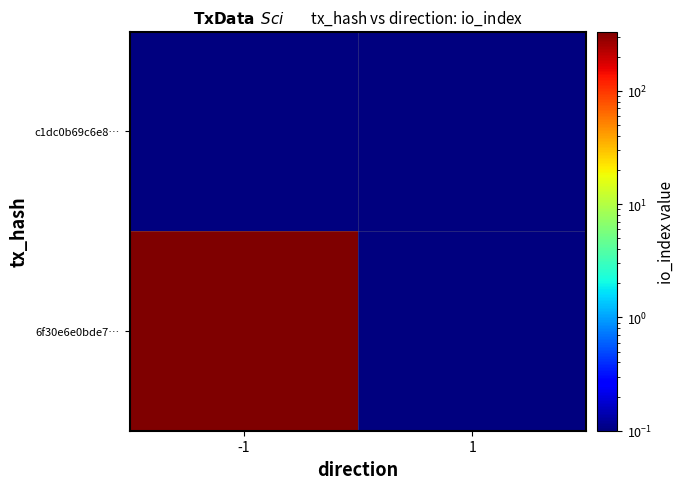

Which label corresponds to the largest value in the chart?

-1